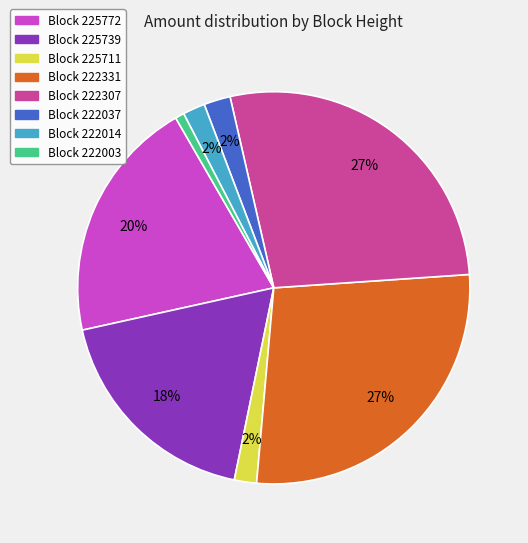

Is there a majority slice in this chart?

No